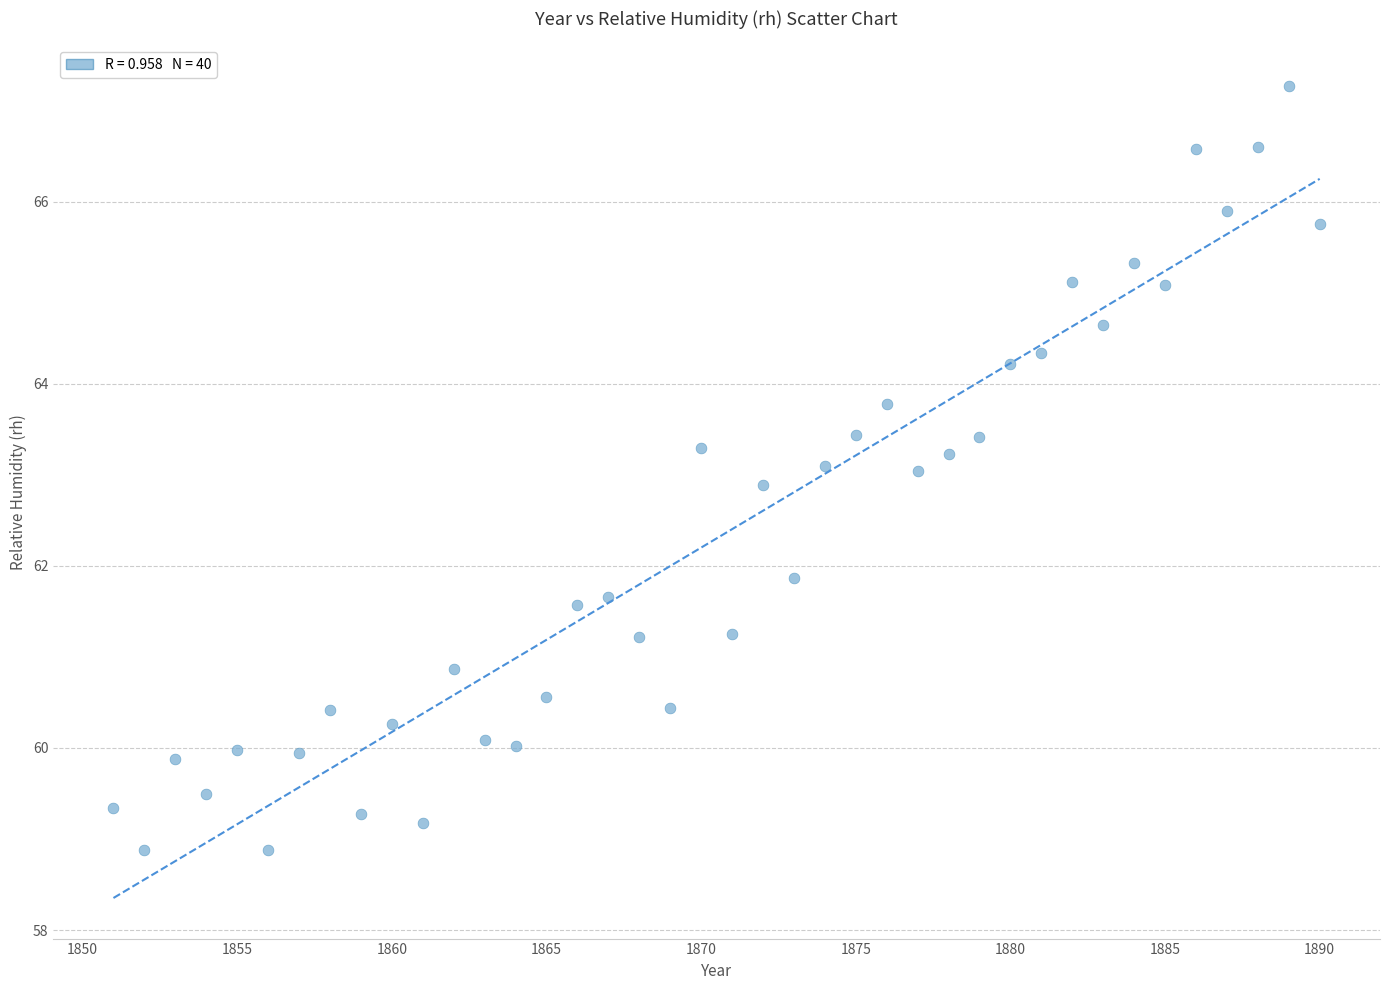

What is the range of Y values (max minus min)?

8.4